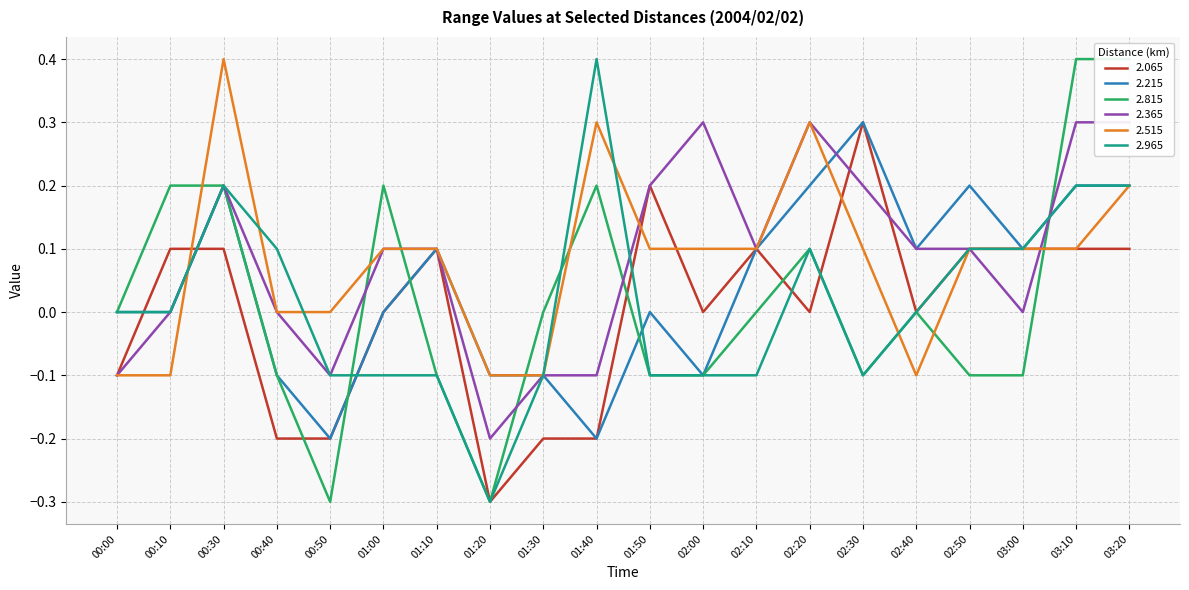

How many negative values does the 2.965 series have?

9